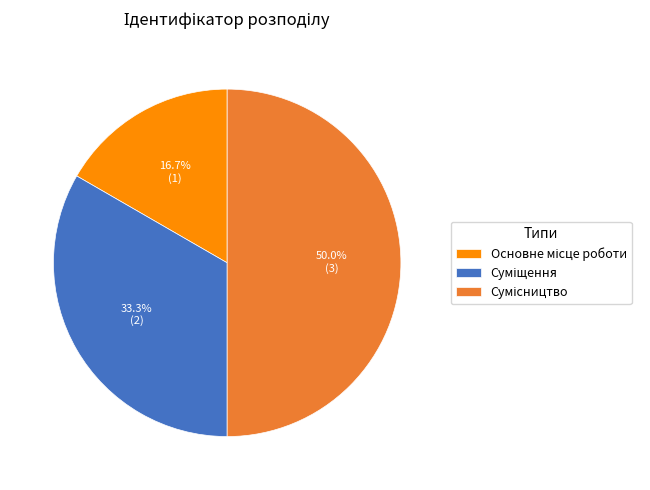

What percentage is the Суміщення slice, to the nearest percent?

33%